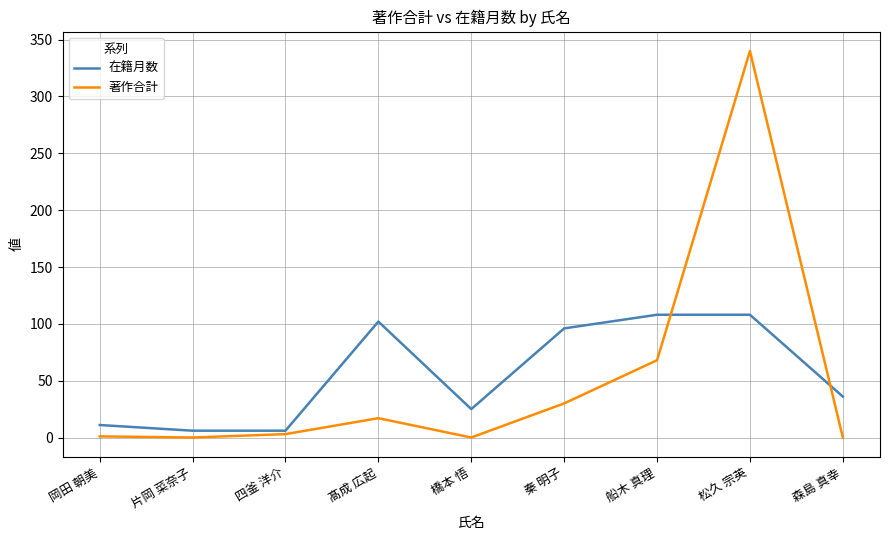

What value does the 在籍月数 series have at 四釜 洋介?

6